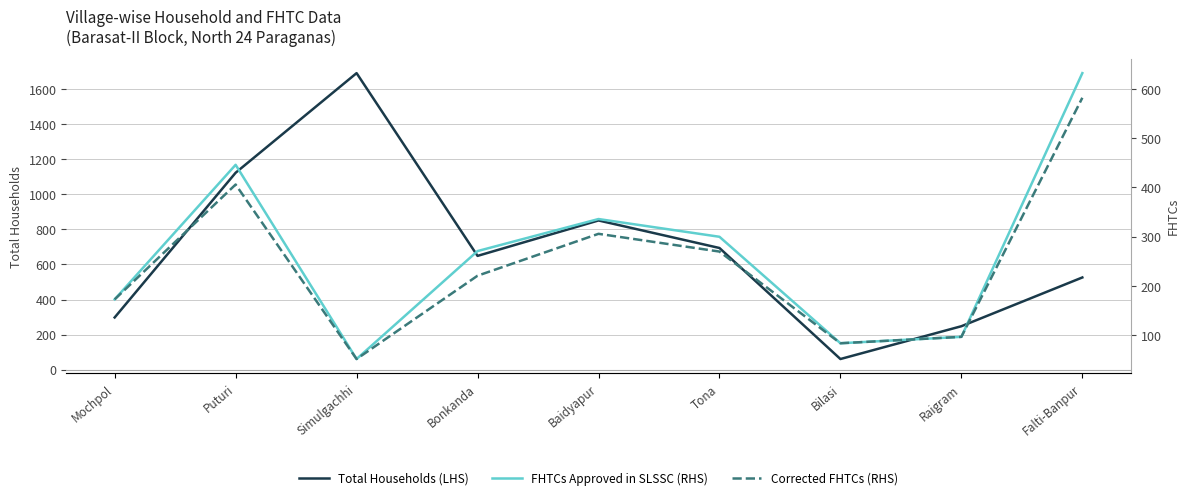

What is the spread (max minus min) of values at Puturi?

717